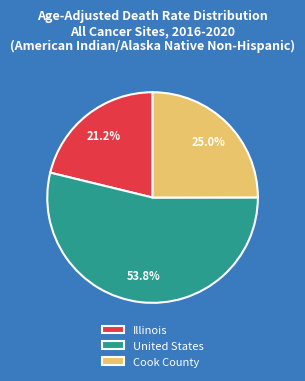

True or false: United States accounts for 64% of the total.

False